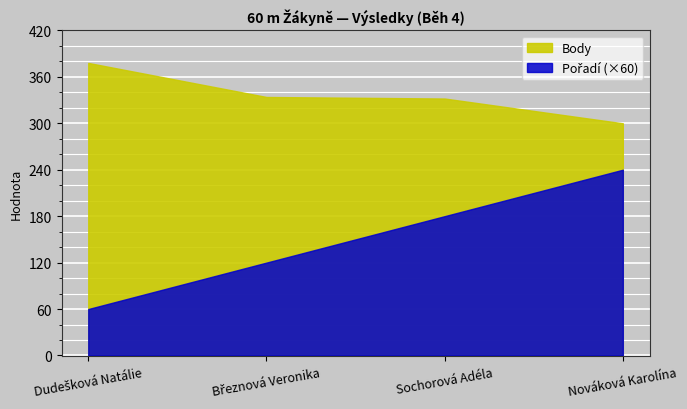

What position from the right is Dudešková Natálie?

4